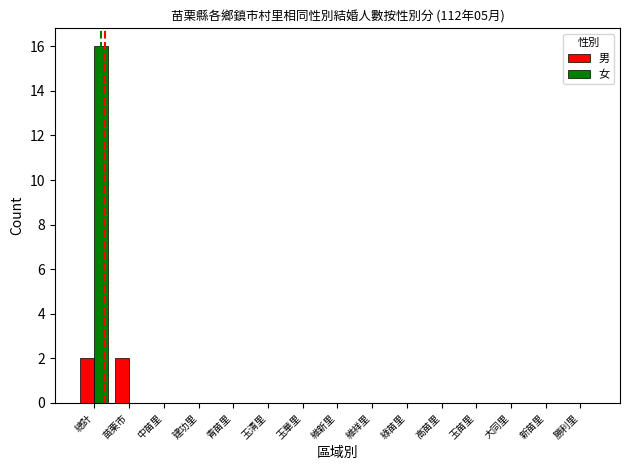

True or false: 女 has a value of 10 at 總計.

False